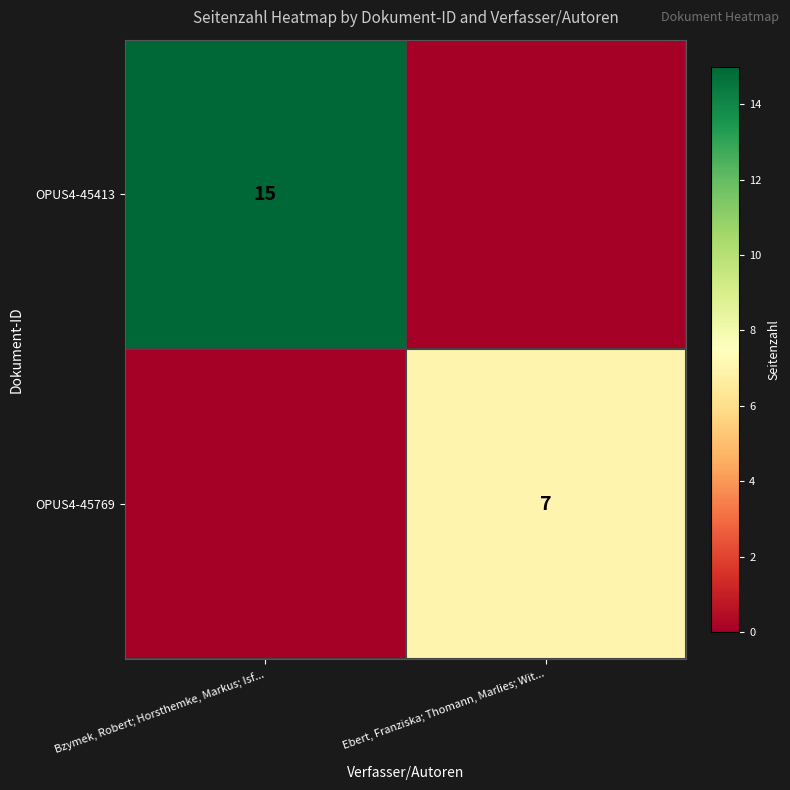

True or false: OPUS4-45769 has a value of 12 at Ebert, Franziska; Thomann, Marlies; Wit....

False